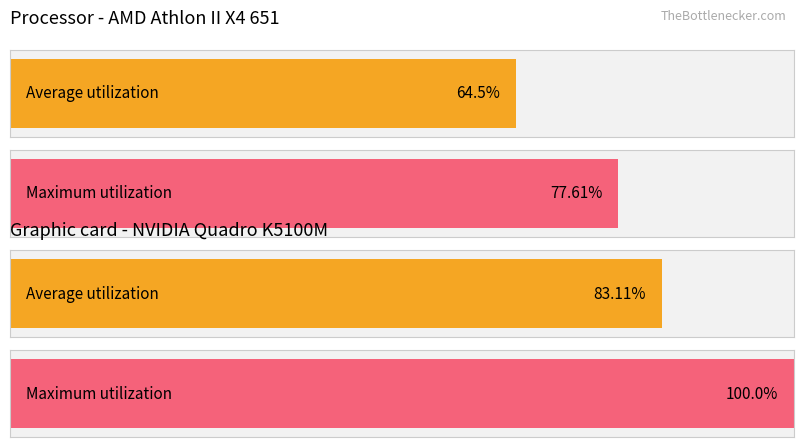

True or false: Average utilization has a value of 1.2 at Temp.

False